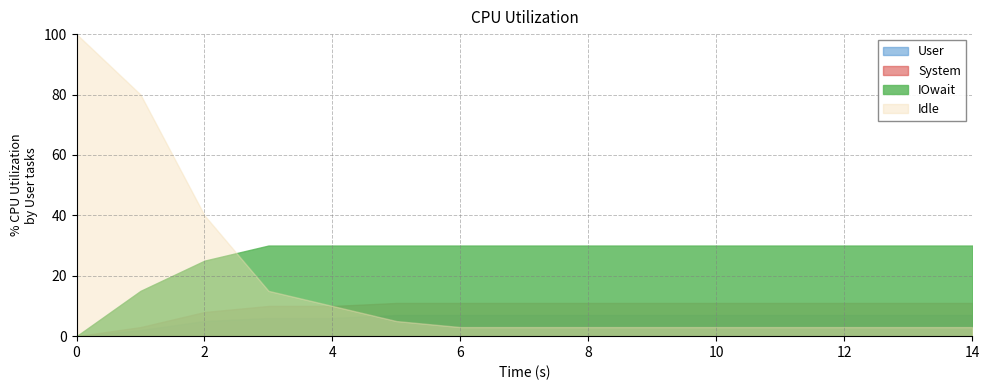

At which label is User closest to 3?

1